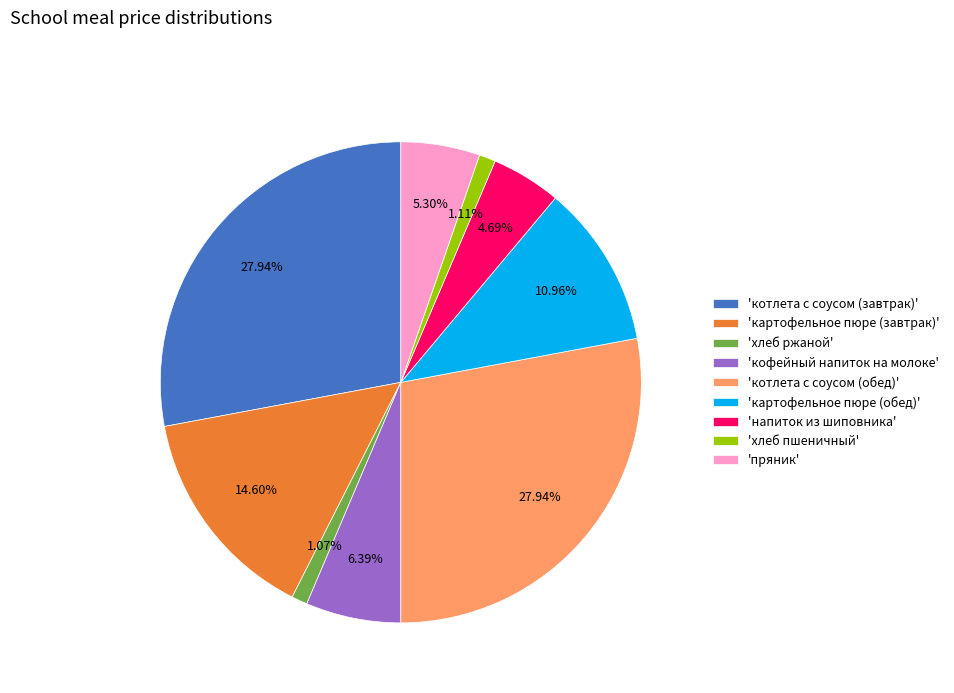

Is the sum of 'кофейный напиток на молоке' and 'напиток из шиповника' greater than half?

No